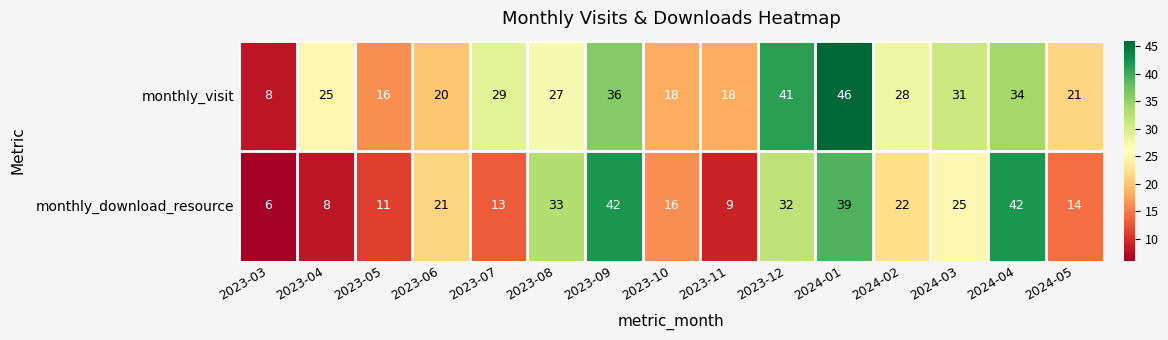

Reading left to right, list all the values displayed in this chart.

monthly_visit: 2023-03=8	2023-04=25	2023-05=16	2023-06=20	2023-07=29	2023-08=27	2023-09=36	2023-10=18	2023-11=18	2023-12=41	2024-01=46	2024-02=28	2024-03=31	2024-04=34	2024-05=21
monthly_download_resource: 2023-03=6	2023-04=8	2023-05=11	2023-06=21	2023-07=13	2023-08=33	2023-09=42	2023-10=16	2023-11=9	2023-12=32	2024-01=39	2024-02=22	2024-03=25	2024-04=42	2024-05=14